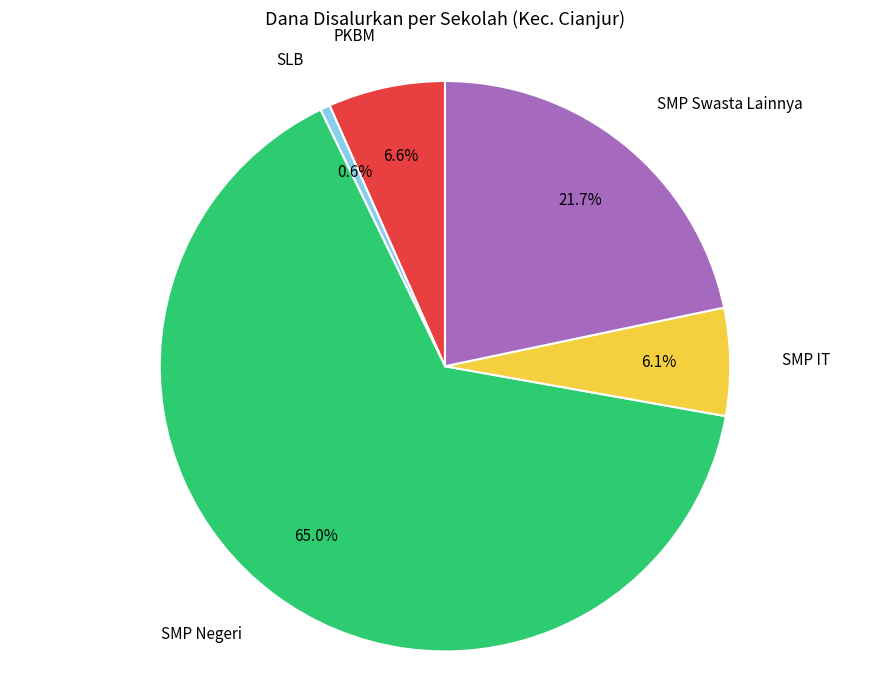

Between SMP Swasta Lainnya and SMP IT, which is larger?

SMP Swasta Lainnya